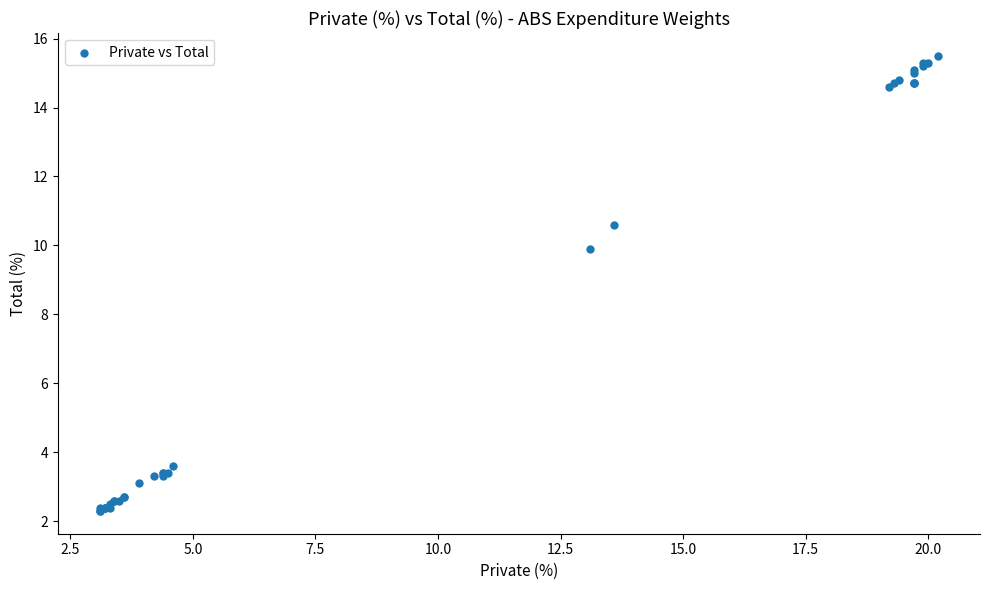

What Y value in the scatter plot is closest to 8?

9.9